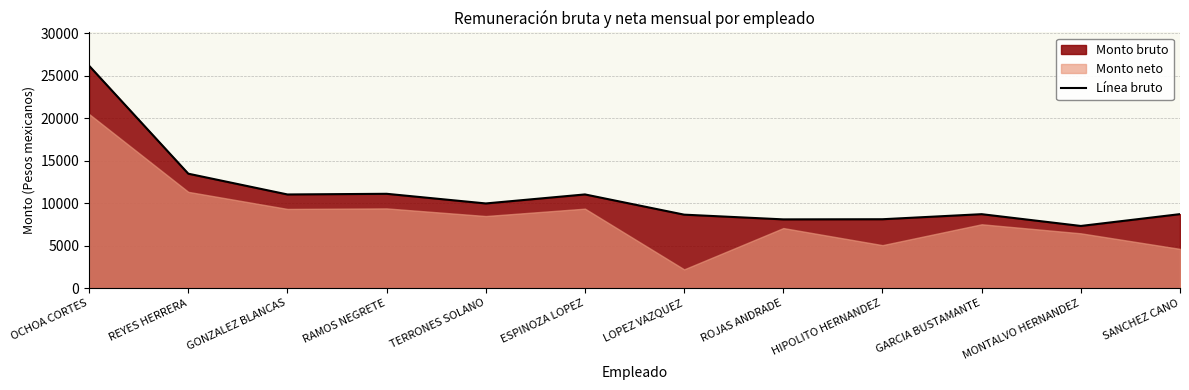

What is the sum of the values at LOPEZ VAZQUEZ and TERRONES SOLANO?

18611.6